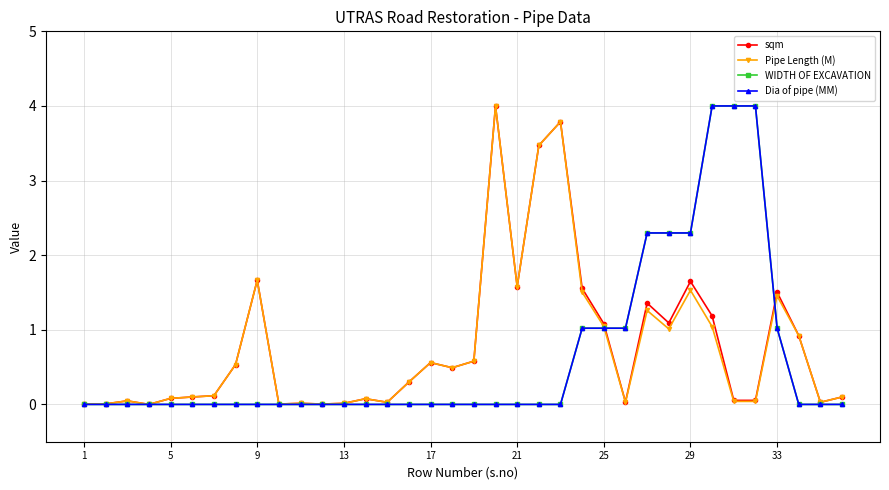

Count the number of categories in the chart.

36